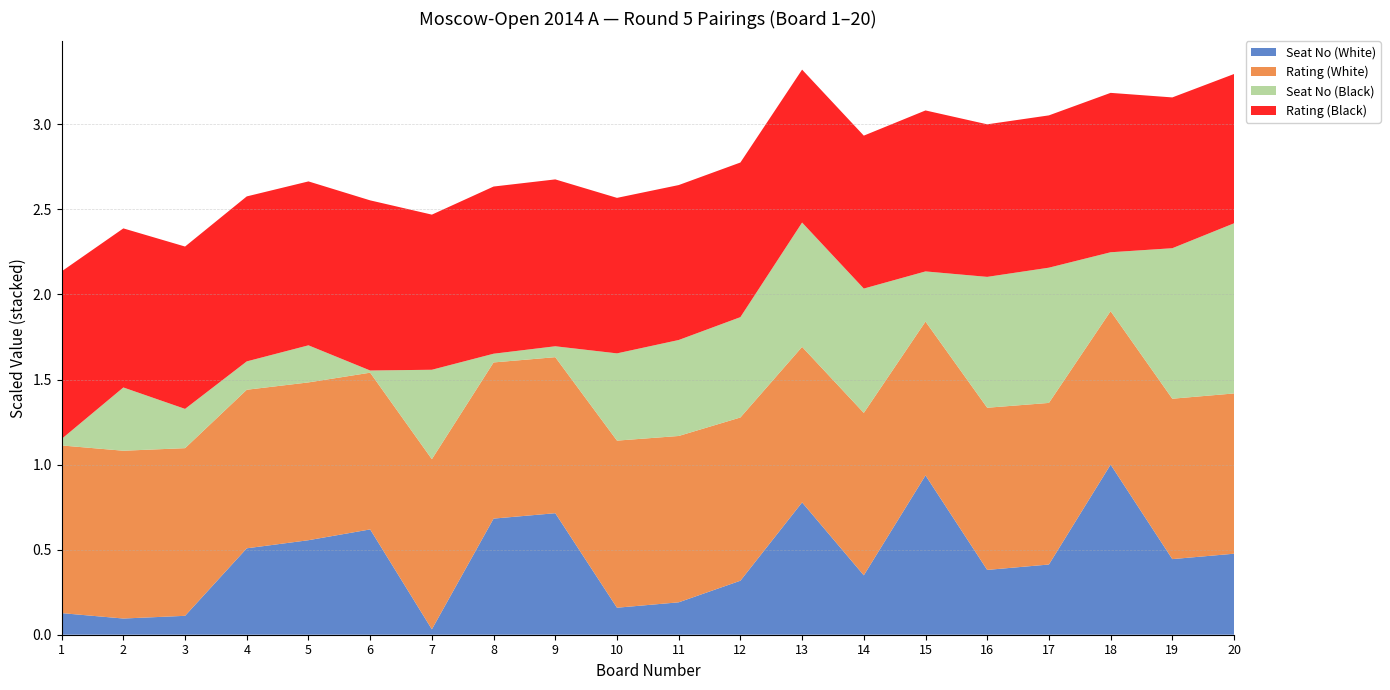

Reading left to right, extract all data points from this chart.

Seat No (White): 1=8	2=6	3=7	4=32	5=35	6=39	7=2	8=43	9=45	10=10	11=12	12=20	13=49	14=22	15=59	16=24	17=26	18=63	19=28	20=30
Rating (White): 1=2651	2=2653	3=2651	4=2507	5=2495	6=2478	7=2690	8=2469	9=2467	10=2642	11=2630	12=2581	13=2459	14=2568	15=2432	16=2564	17=2555	18=2426	19=2536	20=2534
Seat No (Black): 1=3	2=29	3=18	4=13	5=17	6=1	7=41	8=4	9=5	10=40	11=44	12=46	13=57	14=57	15=23	16=60	17=62	18=27	19=69	20=78
Rating (Black): 1=2669	2=2534	3=2586	4=2628	5=2611	6=2710	7=2471	8=2663	9=2658	10=2477	11=2468	12=2463	13=2436	14=2436	15=2564	16=2430	17=2426	18=2539	19=2402	20=2378